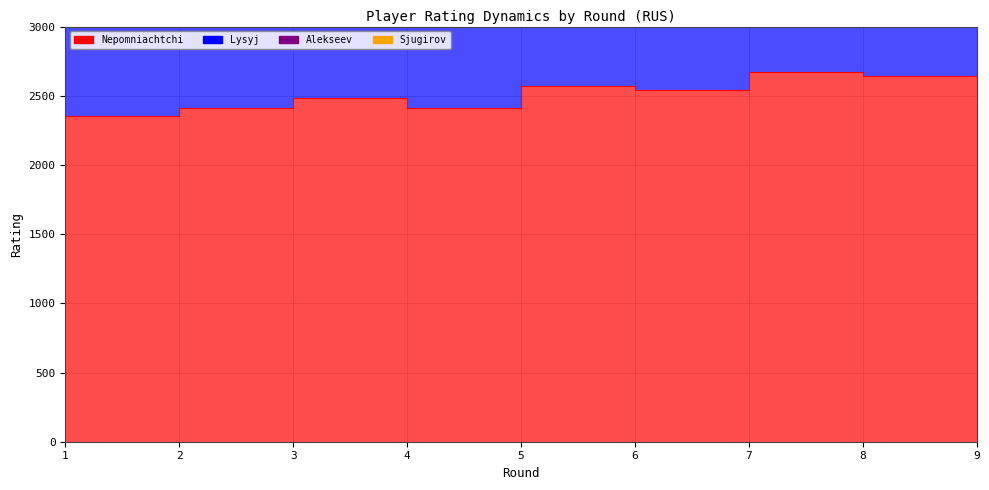

Which series changed the most between 4 and 5?

Lysyj